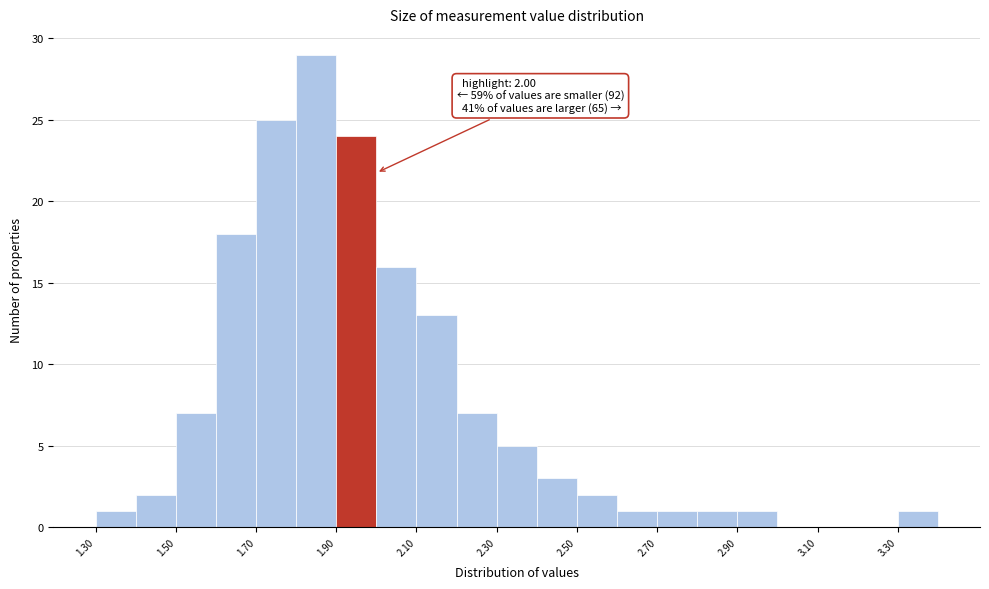

Which range on the x-axis has the tallest bar?

1.8 to 1.9